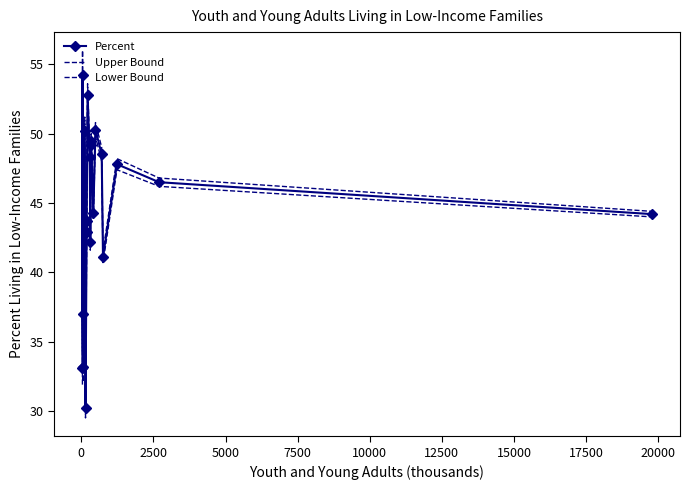

What is the difference between the second highest and second lowest values in the Upper Bound series?

19.3